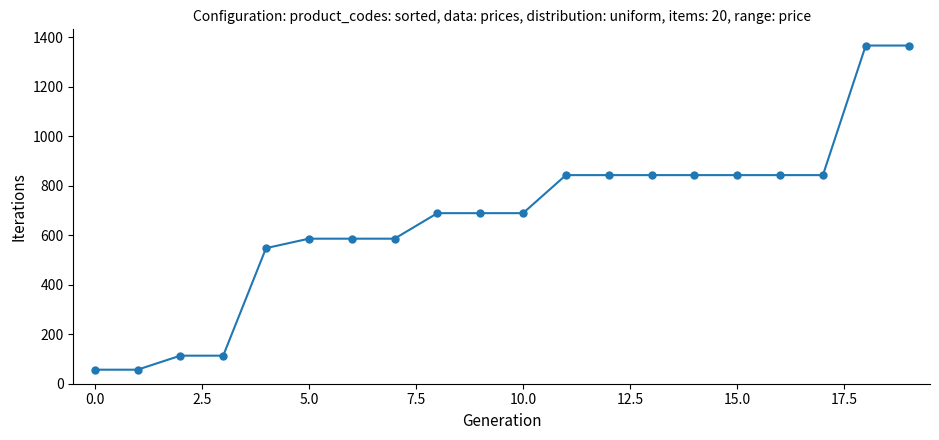

Is this an area chart (filled region under the line)?

No